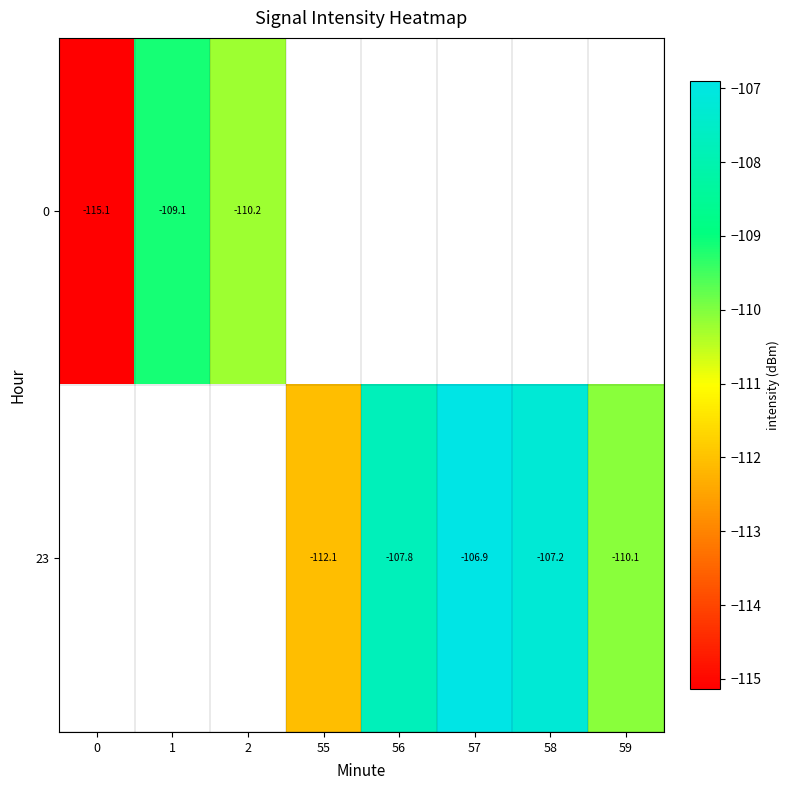

The value of 0 at 0 is -76.2. True or false?

False